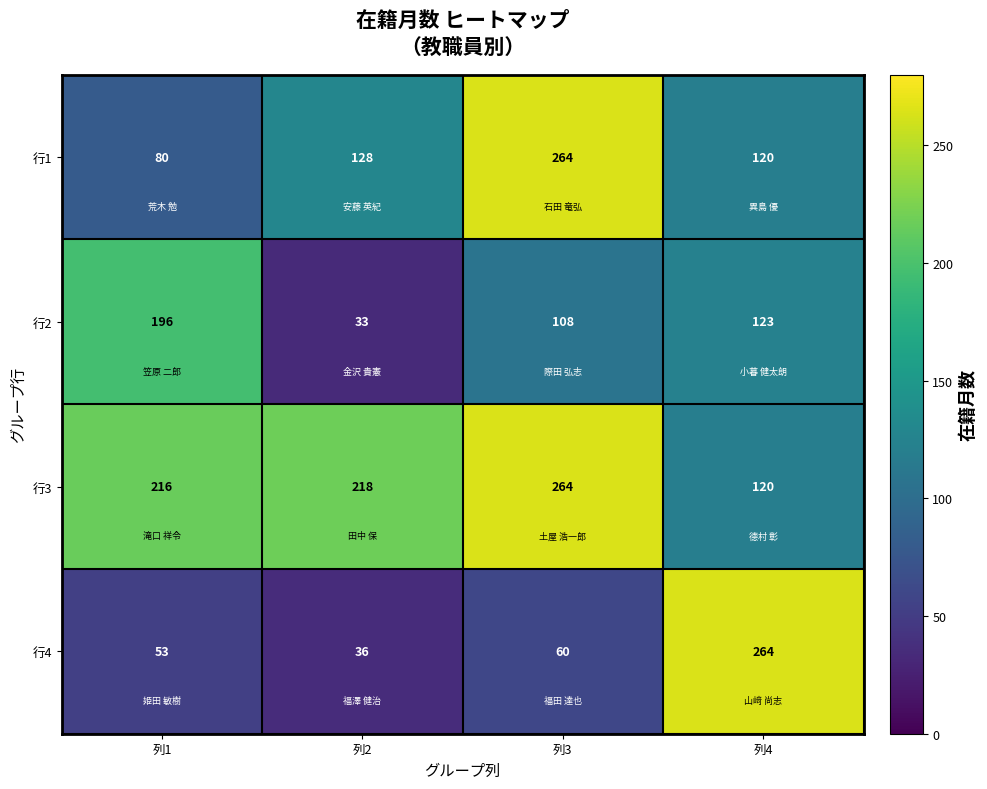

True or false: 行2 has a value of 40 at 列1.

False